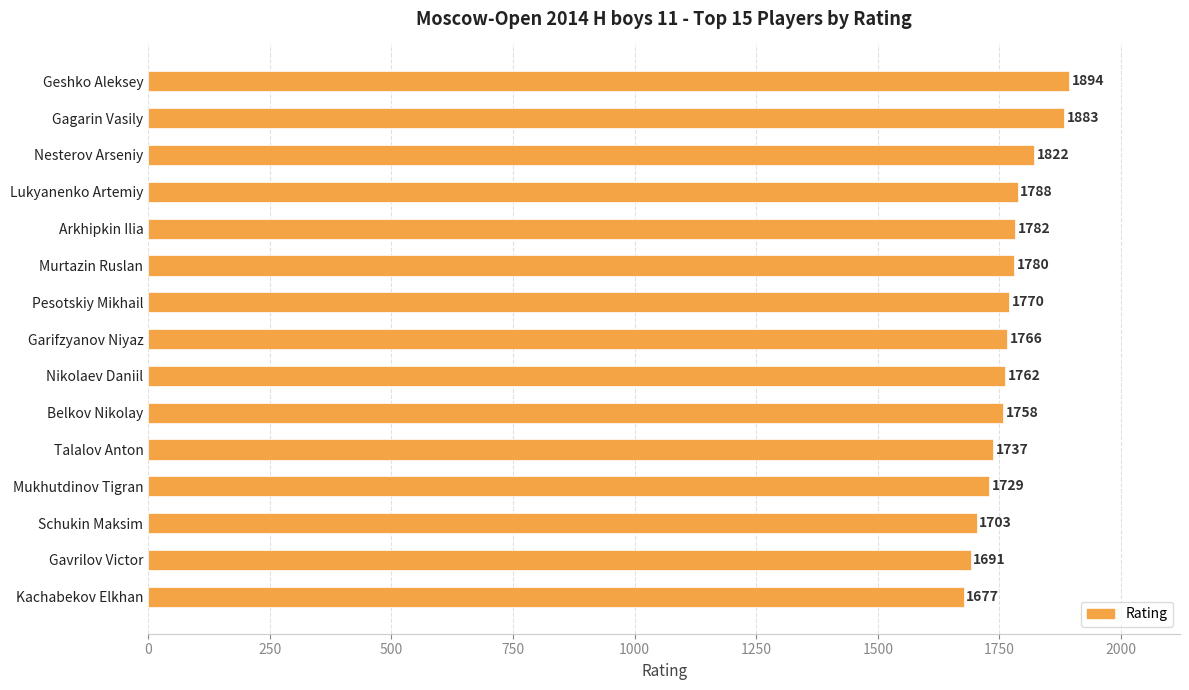

What is the average value?

1769